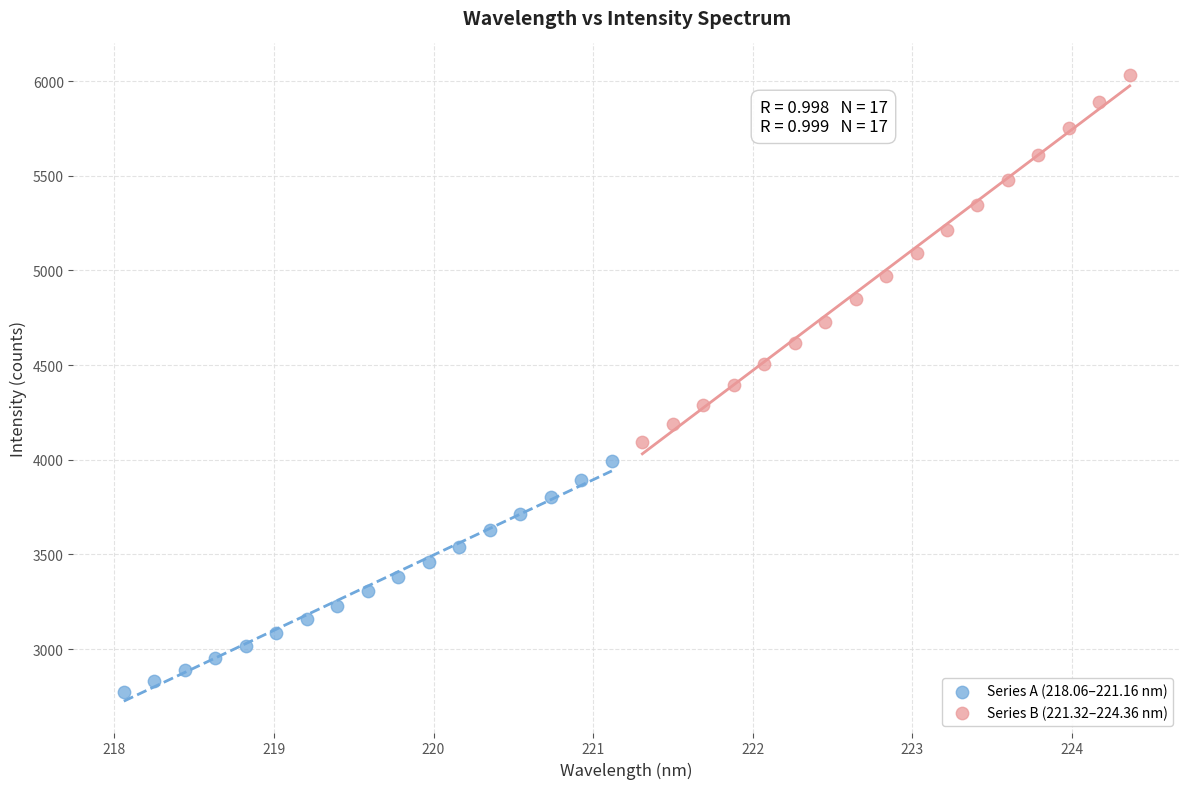

Which series reaches the minimum Y coordinate?

Series A (218.06–221.16 nm)